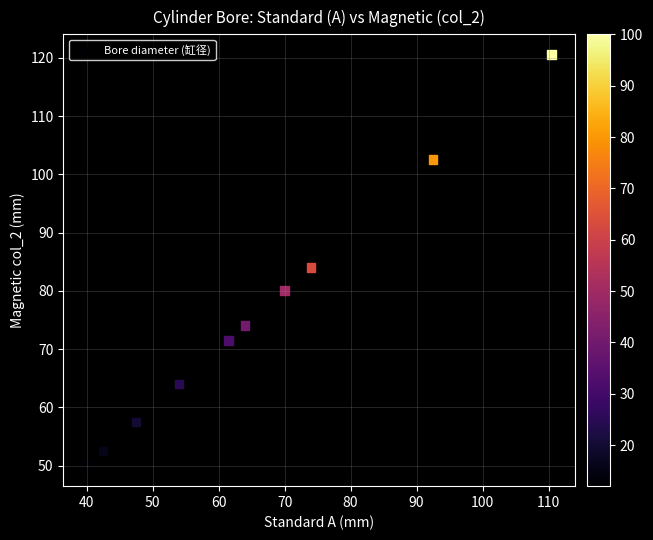

What is the average Y value?

75.7